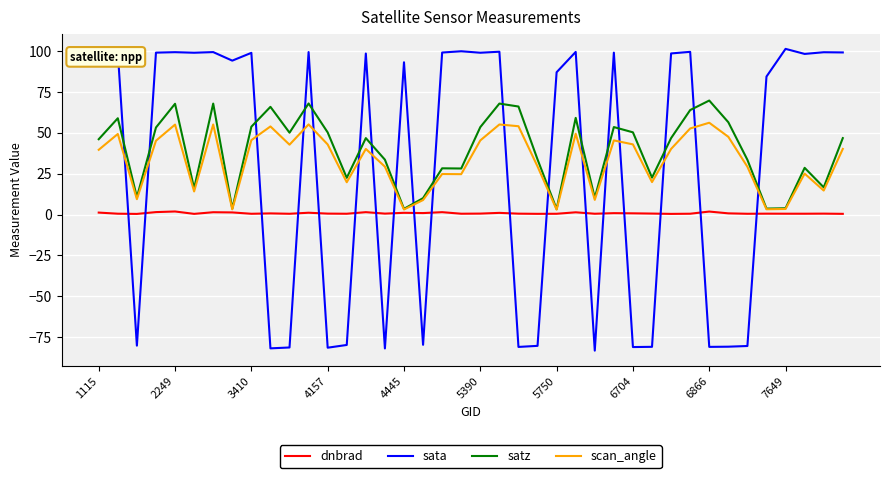

After their last crossing, which series has the higher values: sata or satz?

sata